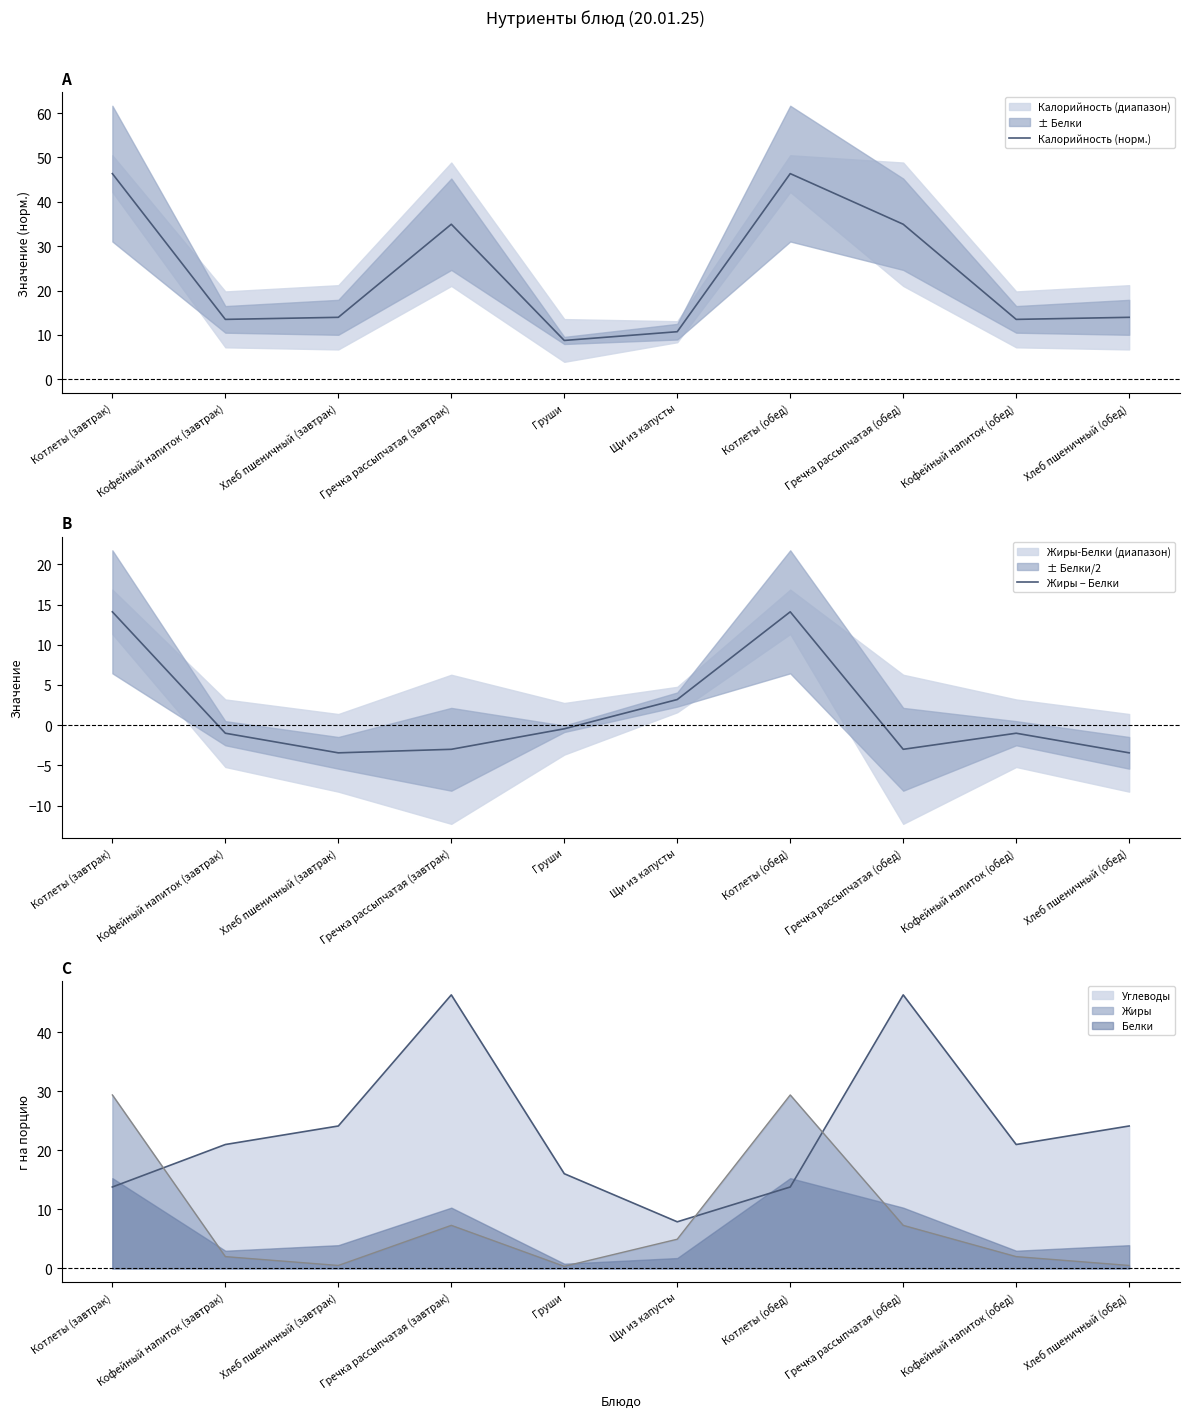

List the labels in order of Жиры − Белки value, smallest first.

Хлеб пшеничный (завтрак), Хлеб пшеничный (обед), Гречка рассыпчатая (завтрак), Гречка рассыпчатая (обед), Кофейный напиток (завтрак), Кофейный напиток (обед), Груши, Щи из капусты, Котлеты (завтрак), Котлеты (обед)